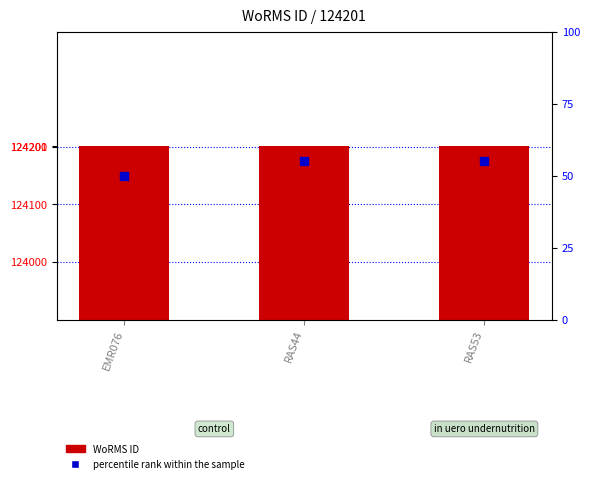

At how many categories does at least one series exceed 95768?

3